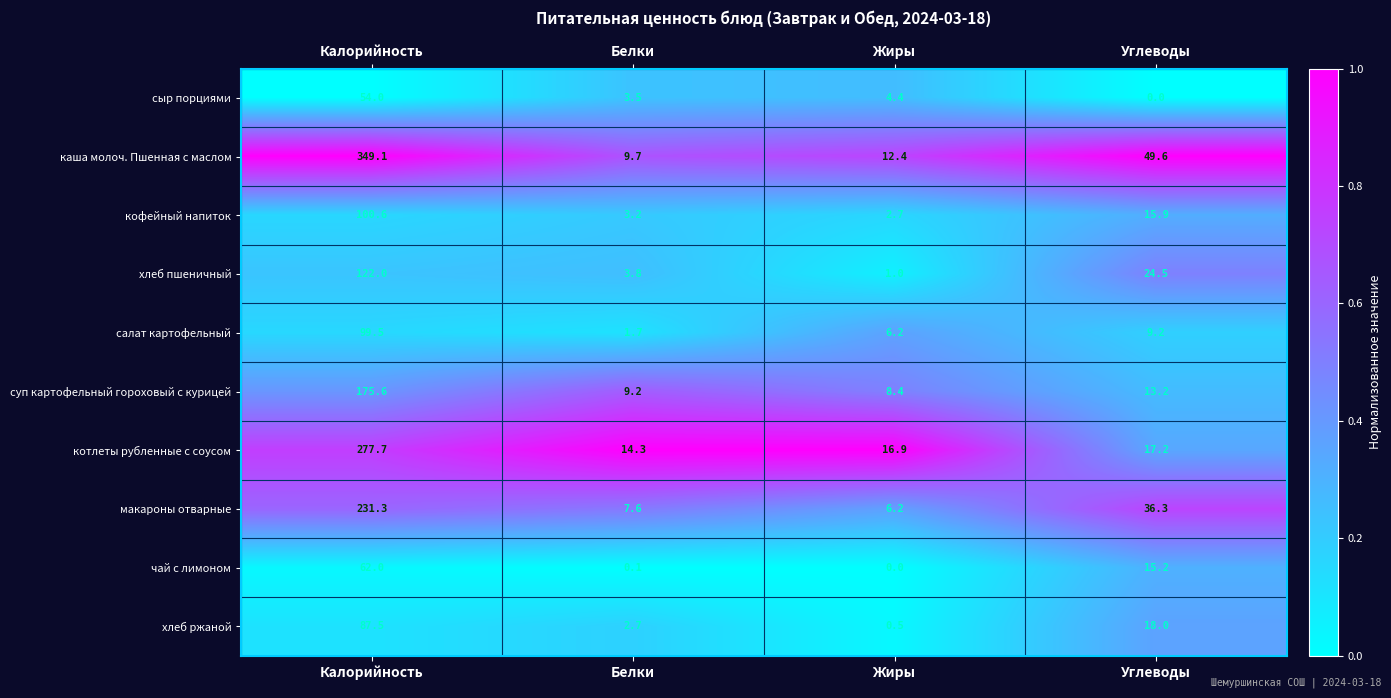

Which label corresponds to the largest value in the chart?

Калорийность